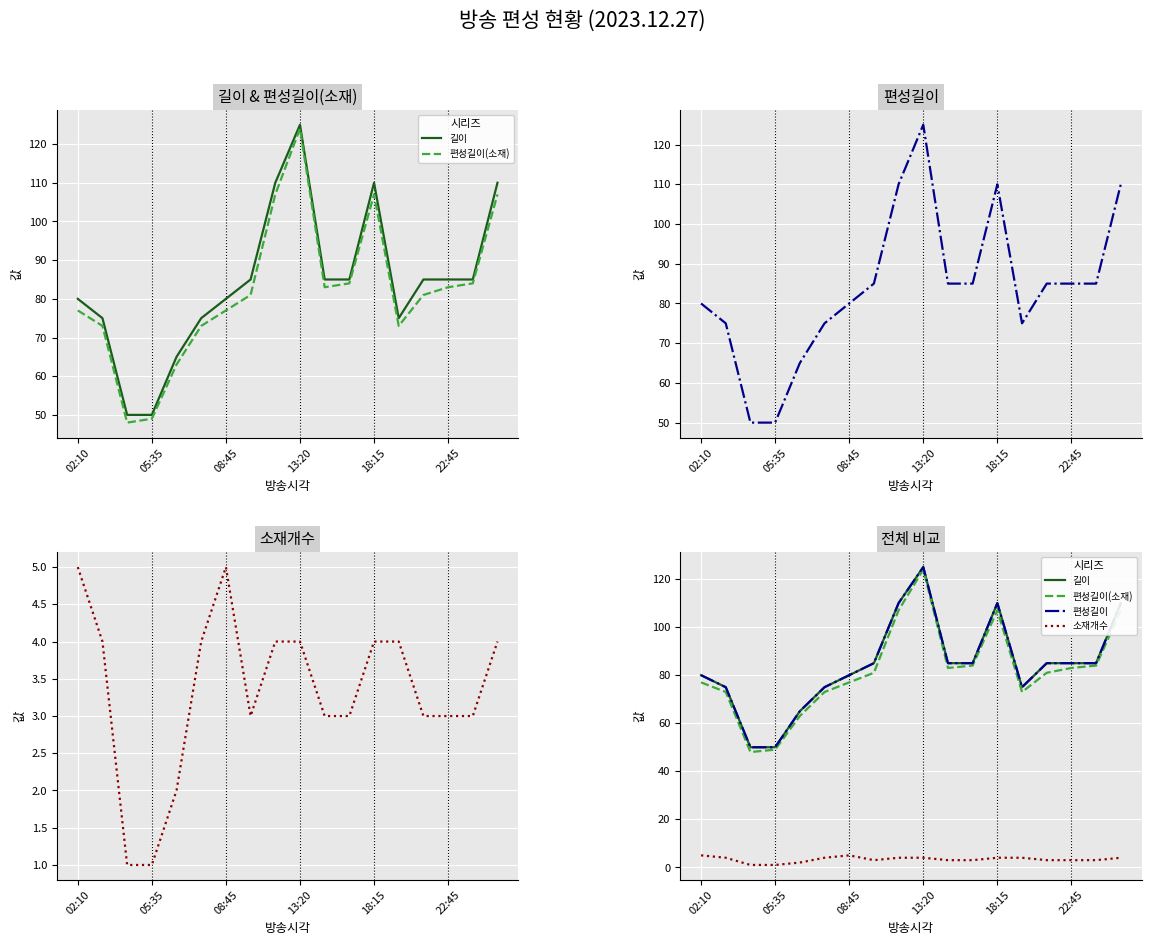

Is the value of 길이 at 7 greater than the value of 소재개수 at 02:10?

Yes